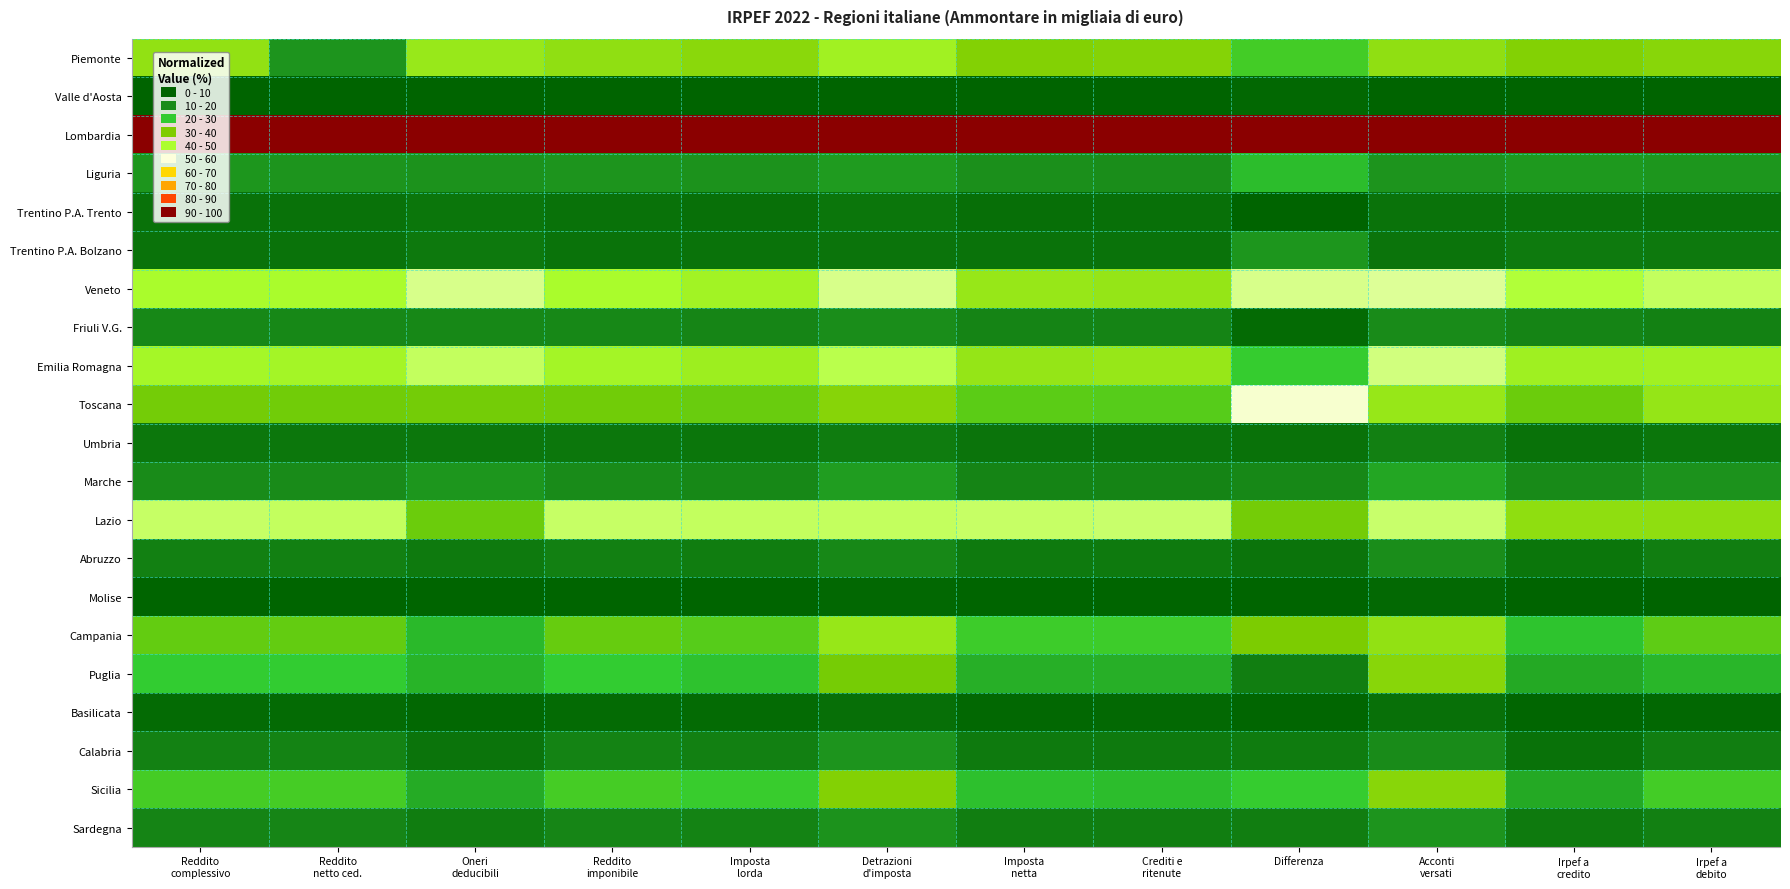

Count the number of categories in the chart.

12